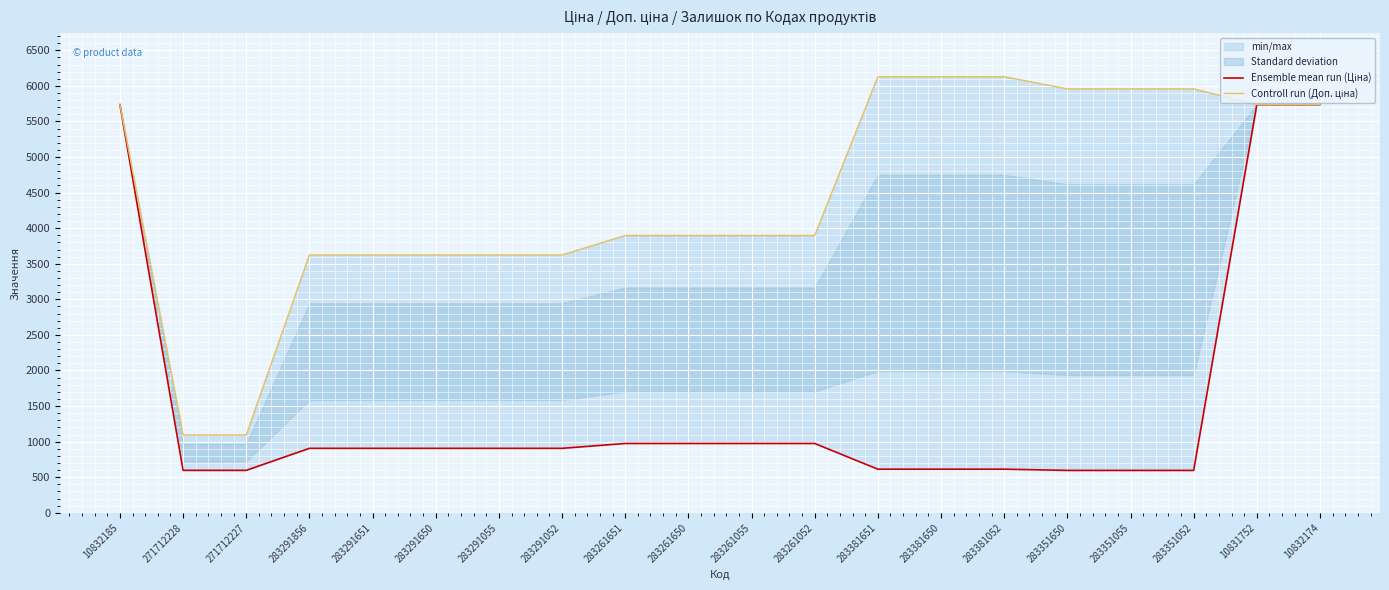

List the series in order of their peak value, highest first.

Controll run (Доп. ціна), Ensemble mean run (Ціна)